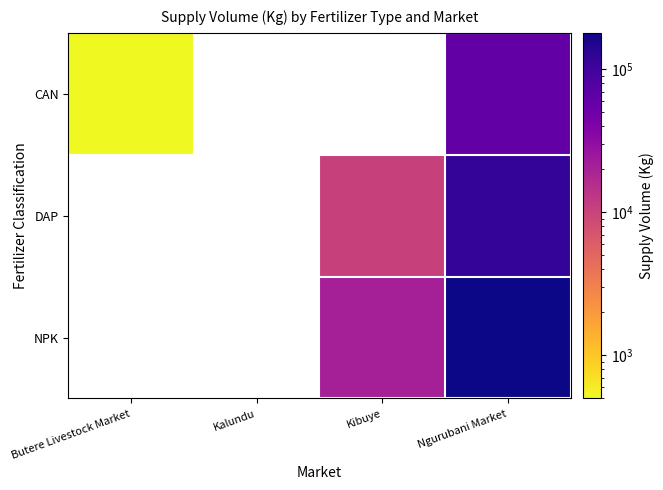

True or false: DAP has a value of 120000.0 at Ngurubani Market.

True